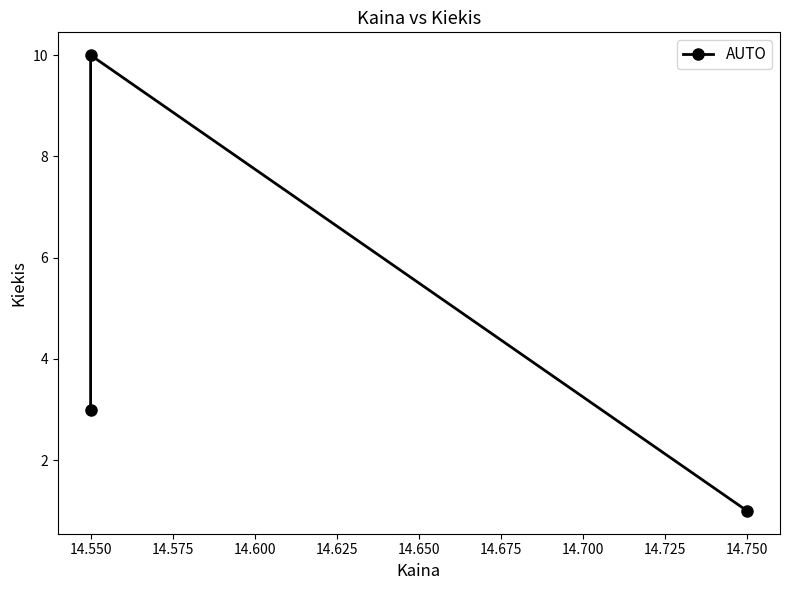

Count the number of data series in this chart.

1